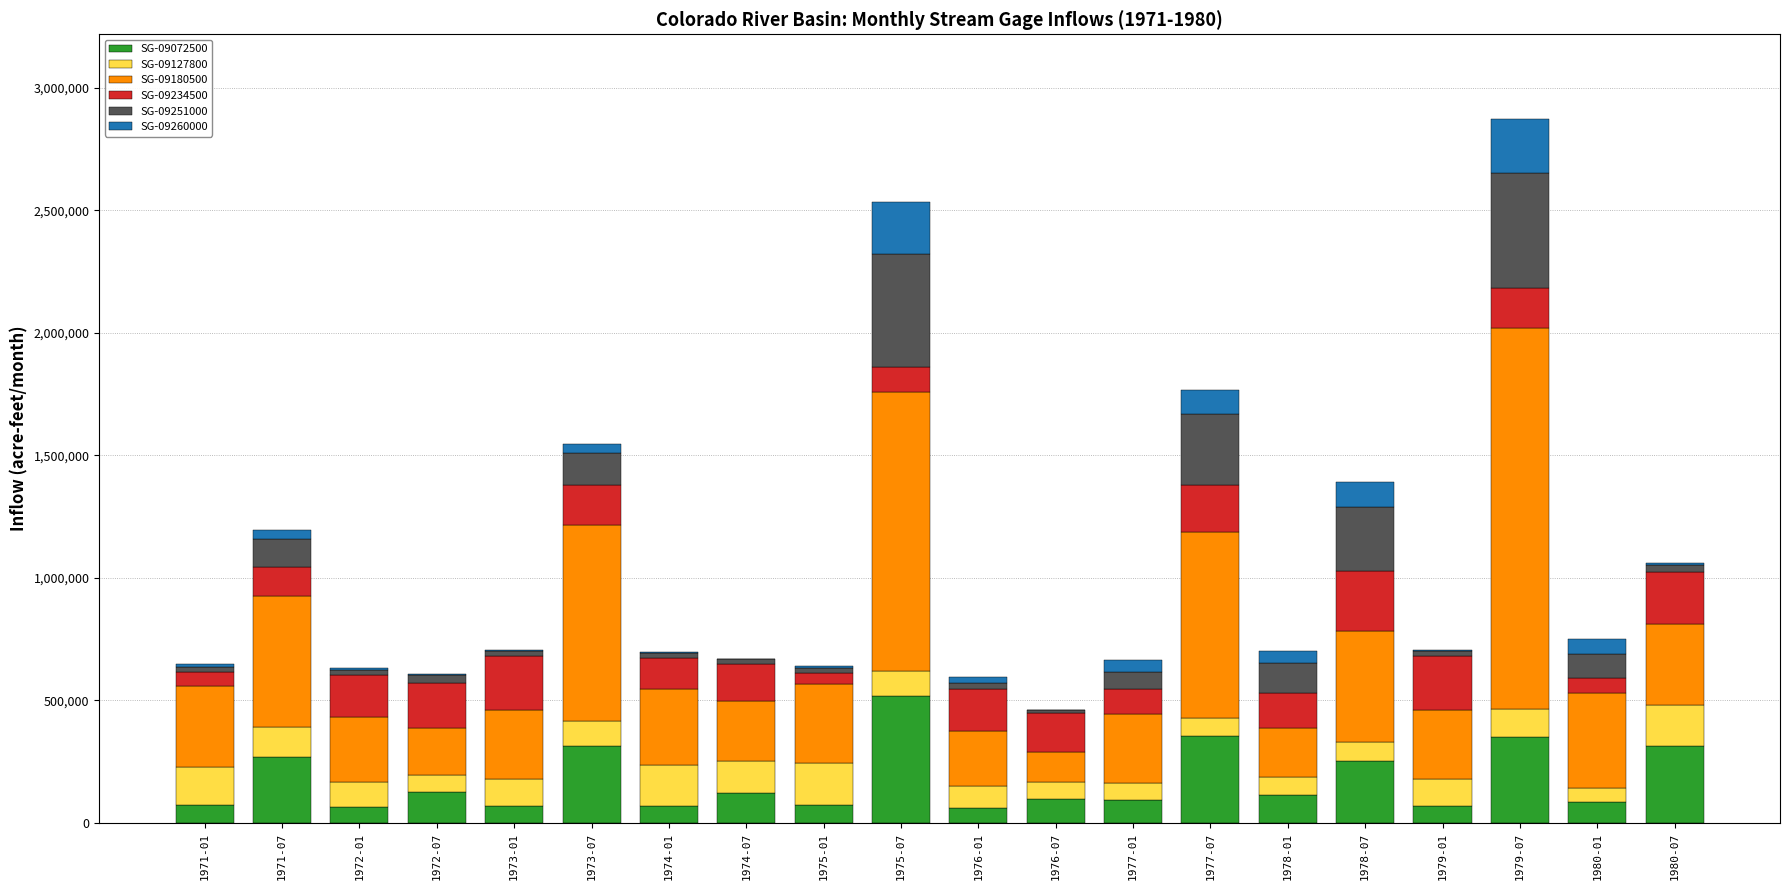

At which label does SG-09072500 reach its peak?

1975-07